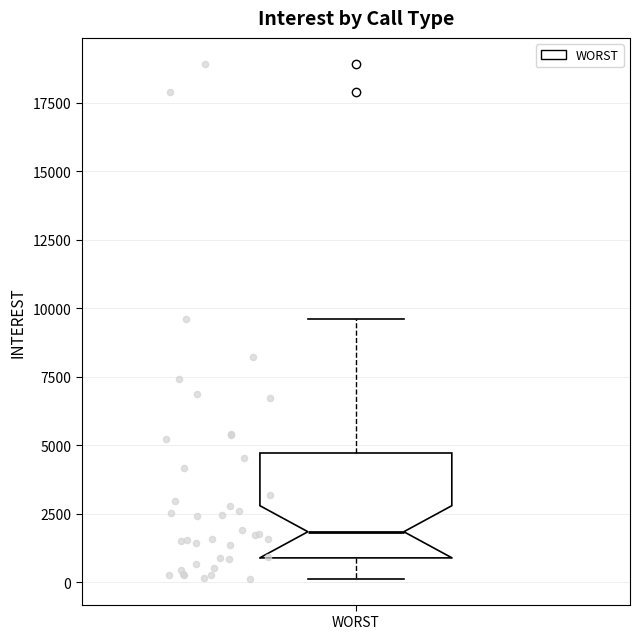

Read this box plot against the y-axis: the position of the median line, the range covered by the box, and the ends of both whiskers. The values are not printed on the chart, so give them approximately, as read against the axis.

median 2000, box 1000 to 4500, whiskers 0 to 9500